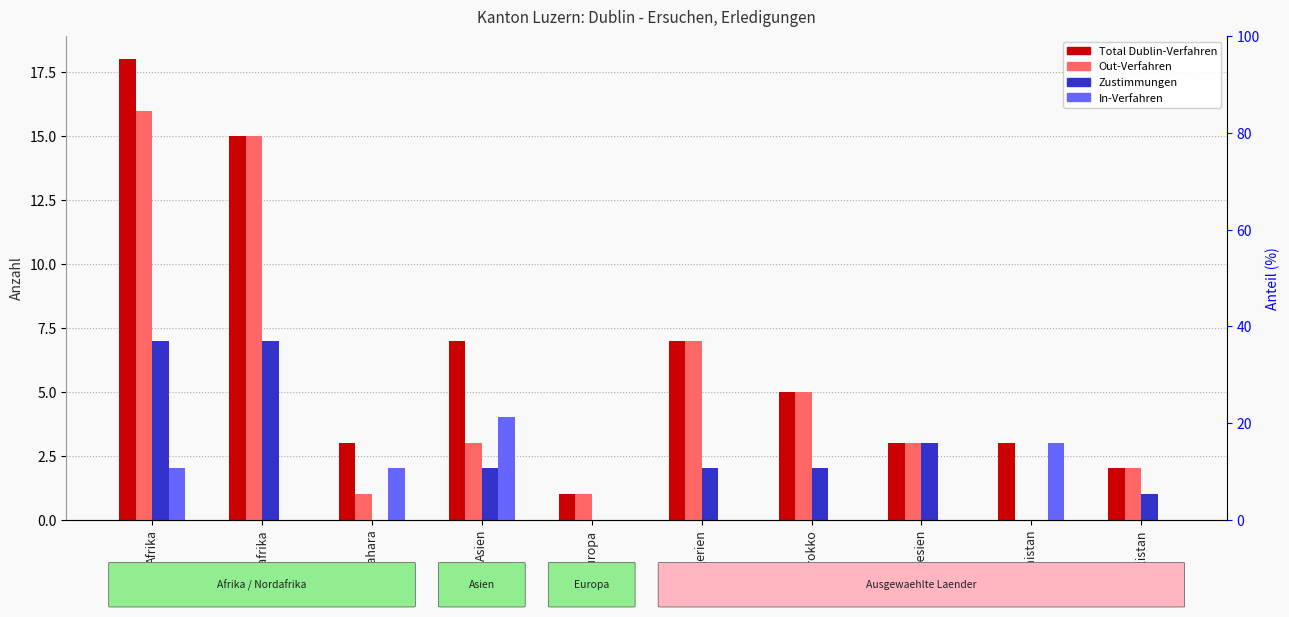

At how many categories does at least one series exceed 8?

2